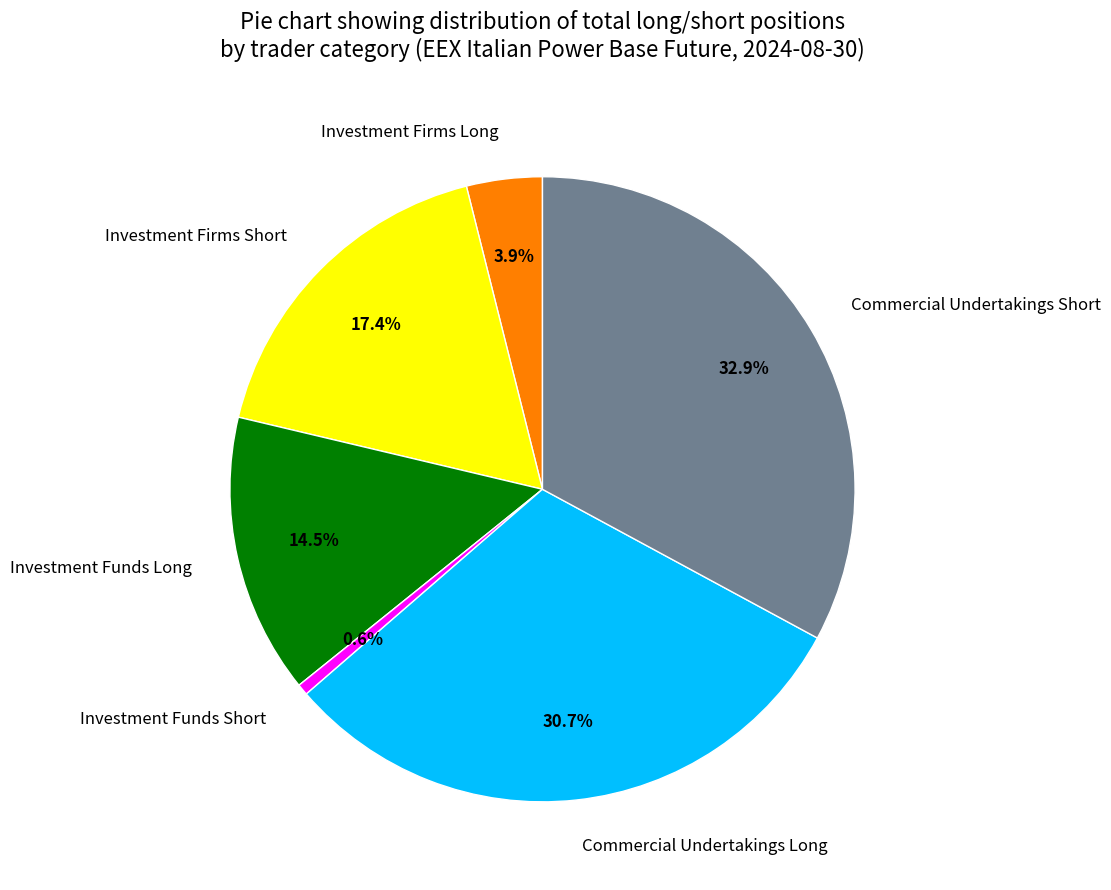

Do Commercial Undertakings Short and Investment Funds Short together represent more than half of the pie?

No